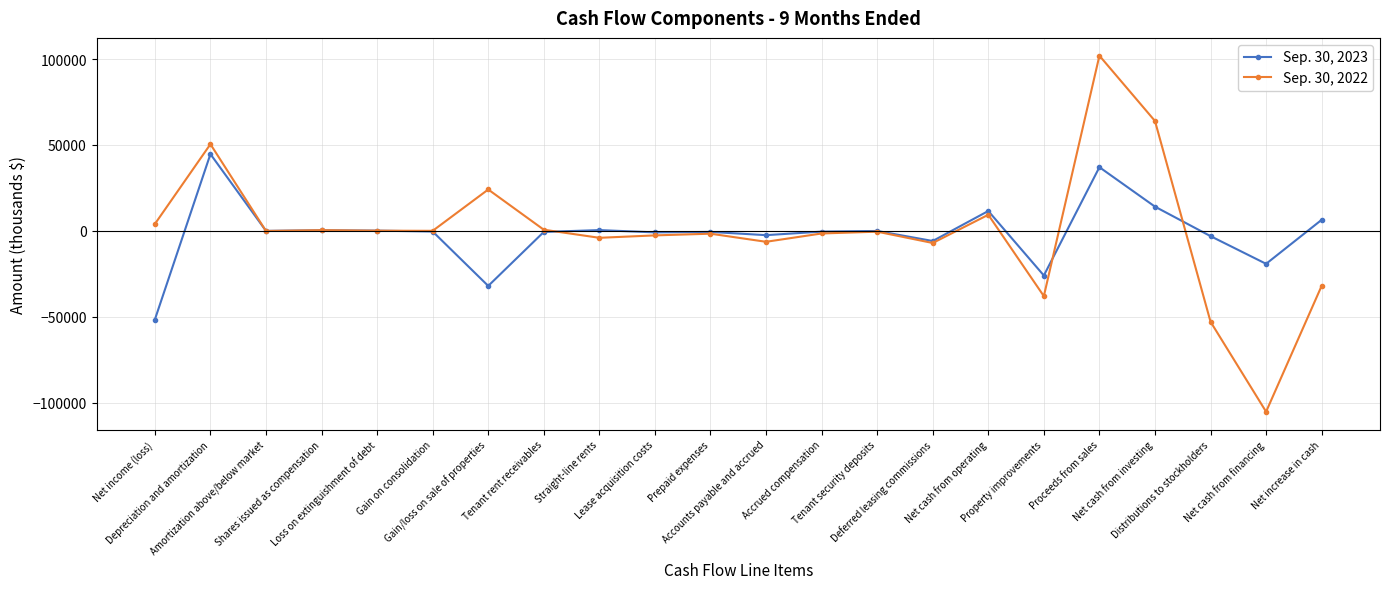

What is the highest value of the Sep. 30, 2023 series?

44705